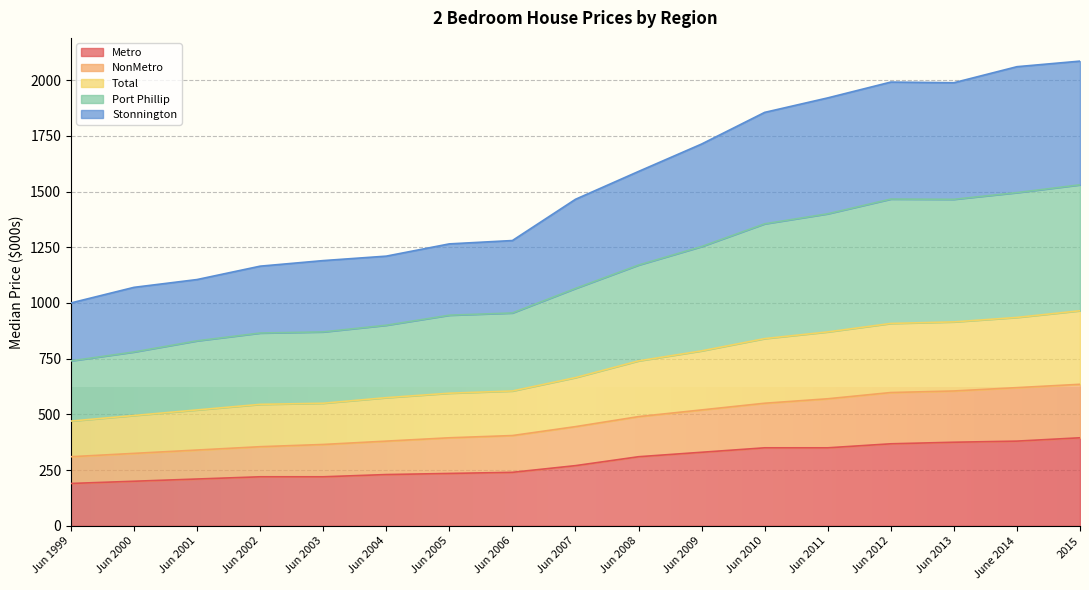

What is the highest value of the Metro series?

395